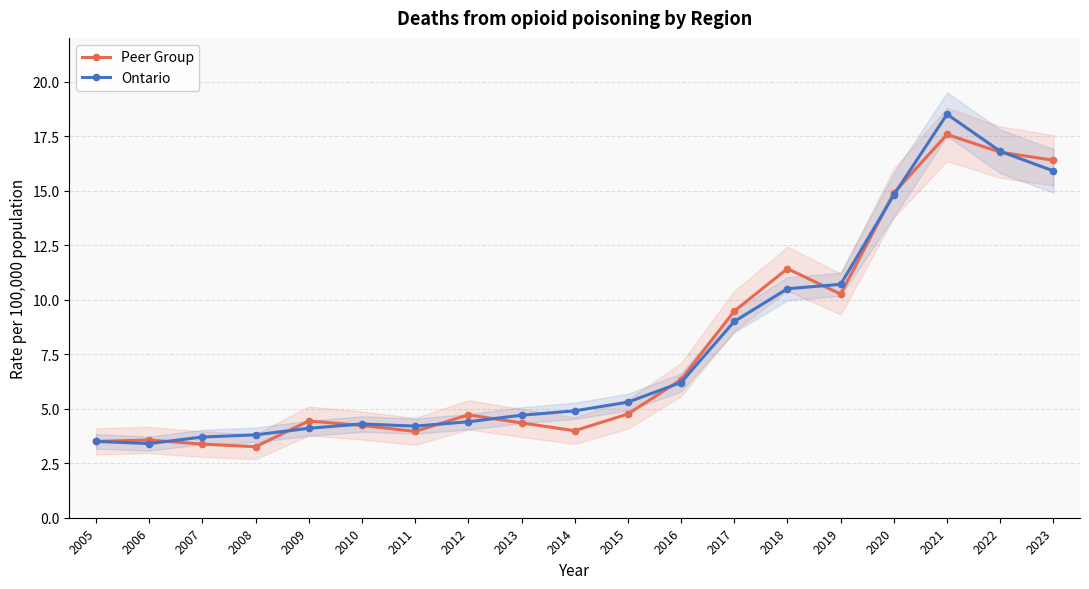

What is the difference between the maximum and minimum values in the Ontario series?

15.1